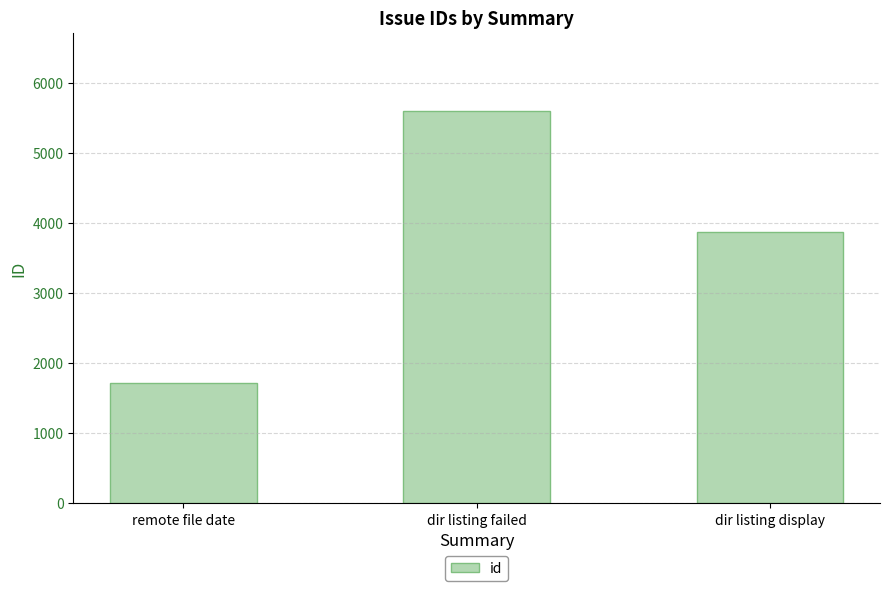

How many data points does each series have?

3